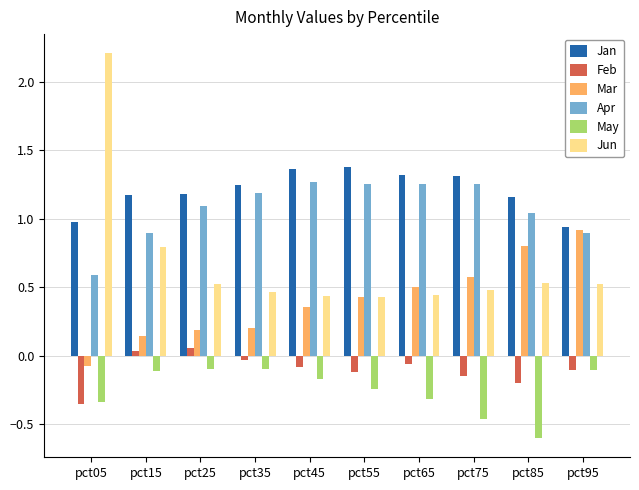

Are the bars horizontal?

No